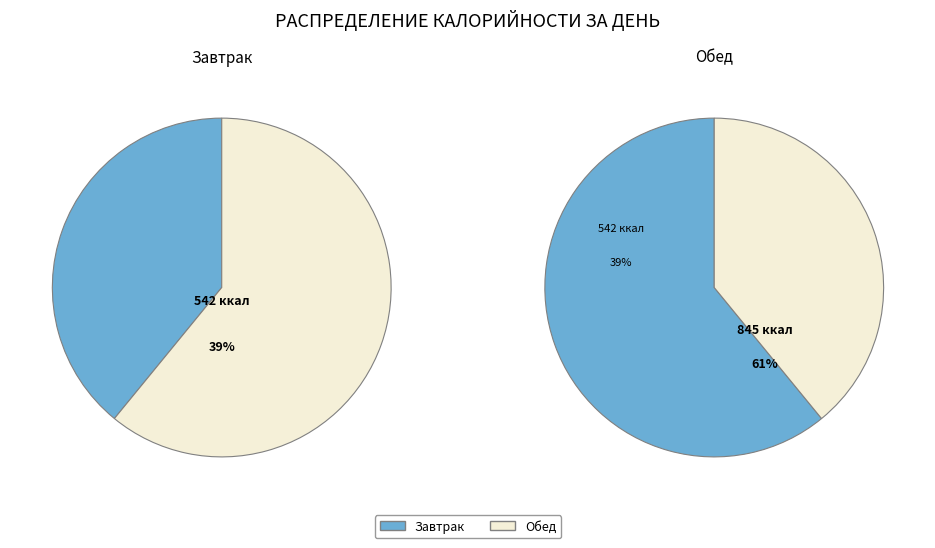

Count the number of slices in the pie.

2